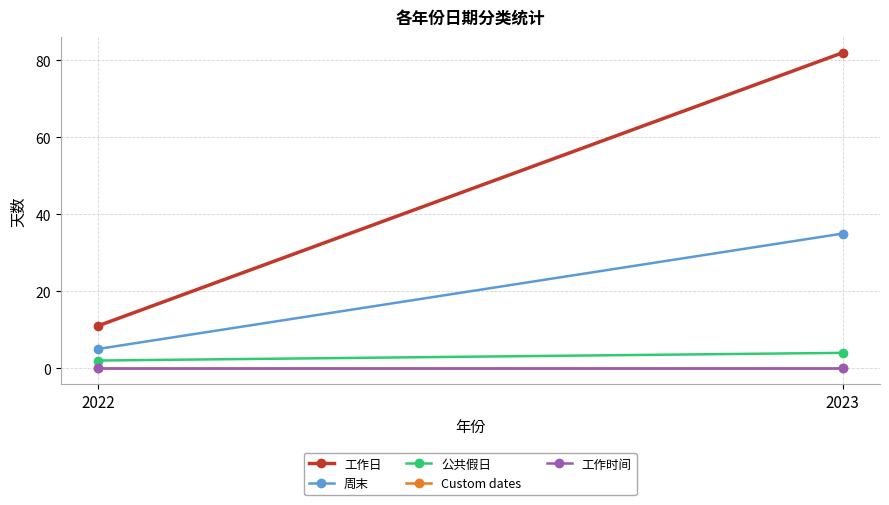

Rank the series at 2022 from lowest to highest value.

Custom dates, 工作时间, 公共假日, 周末, 工作日